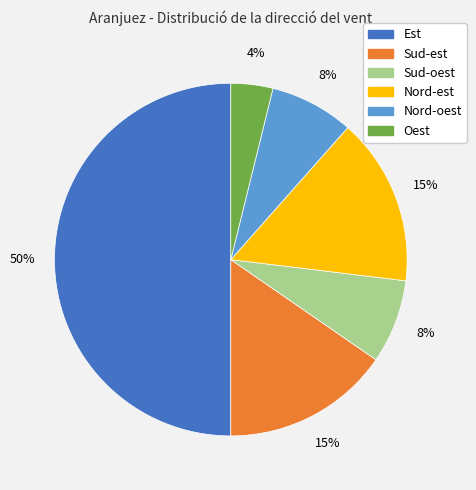

Combined, do Est and Nord-oest account for over 50%?

Yes